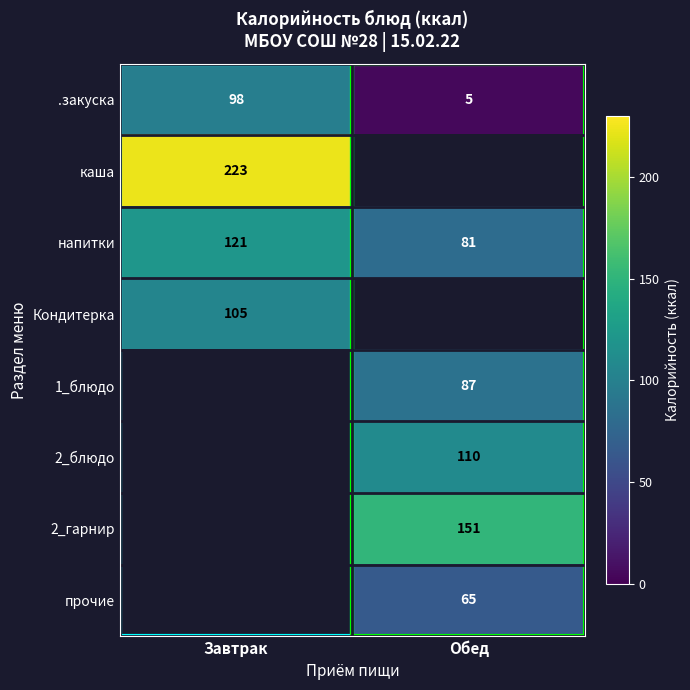

True or false: 2_блюдо has a value of 65 at Обед.

False